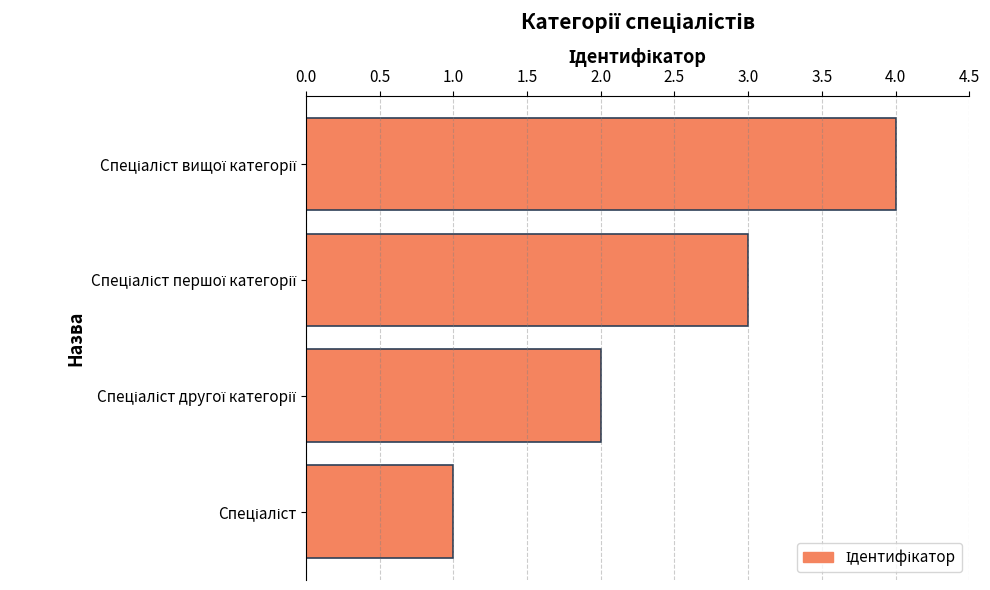

What is the difference between the maximum and minimum values?

3